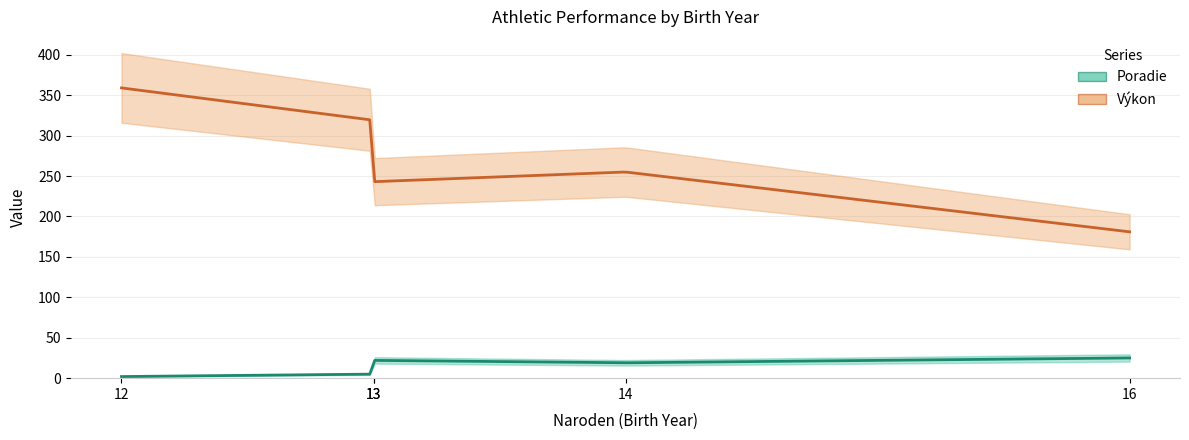

In Poradie, how many points are higher than both neighbors (excluding endpoints)?

1